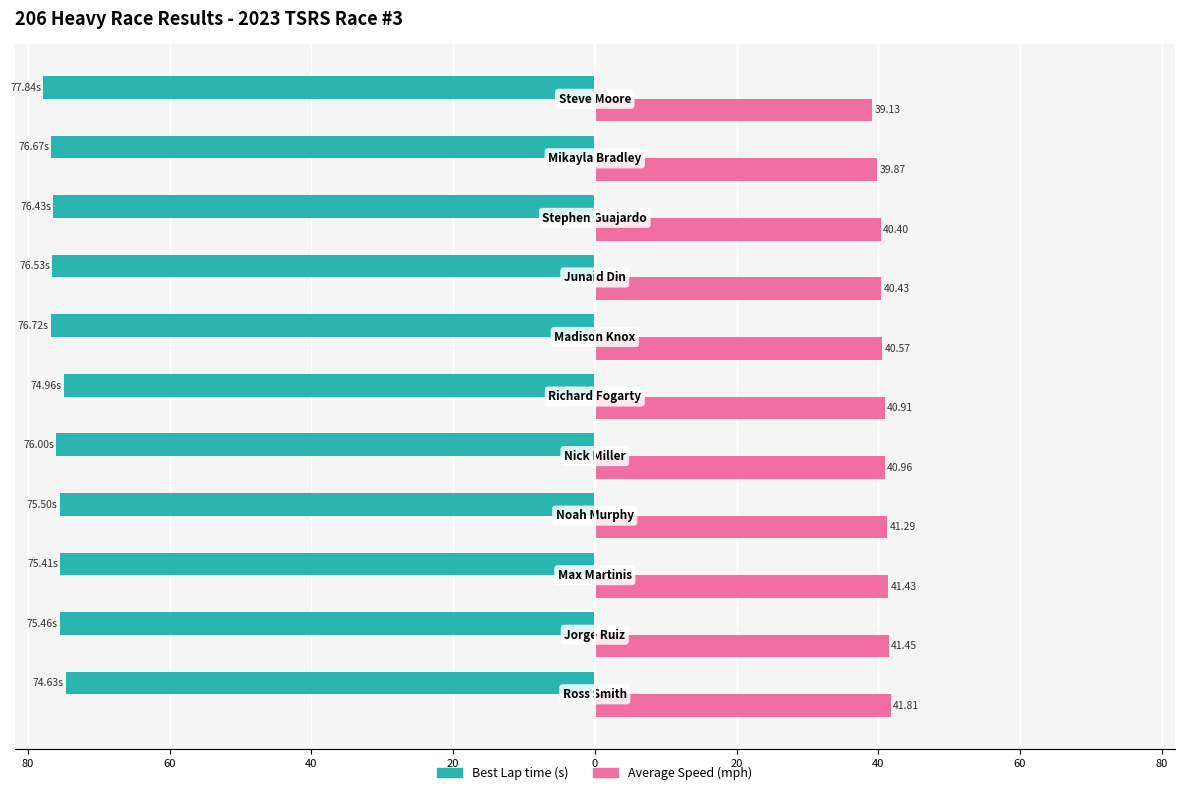

Reading right to left, what are all the values shown in this chart?

Best Lap time: -77.8	-76.7	-76.4	-76.5	-76.7	-75.0	-76.0	-75.5	-75.4	-75.5	-74.6
Average Speed: 39.1	39.9	40.4	40.4	40.6	40.9	41.0	41.3	41.4	41.5	41.8